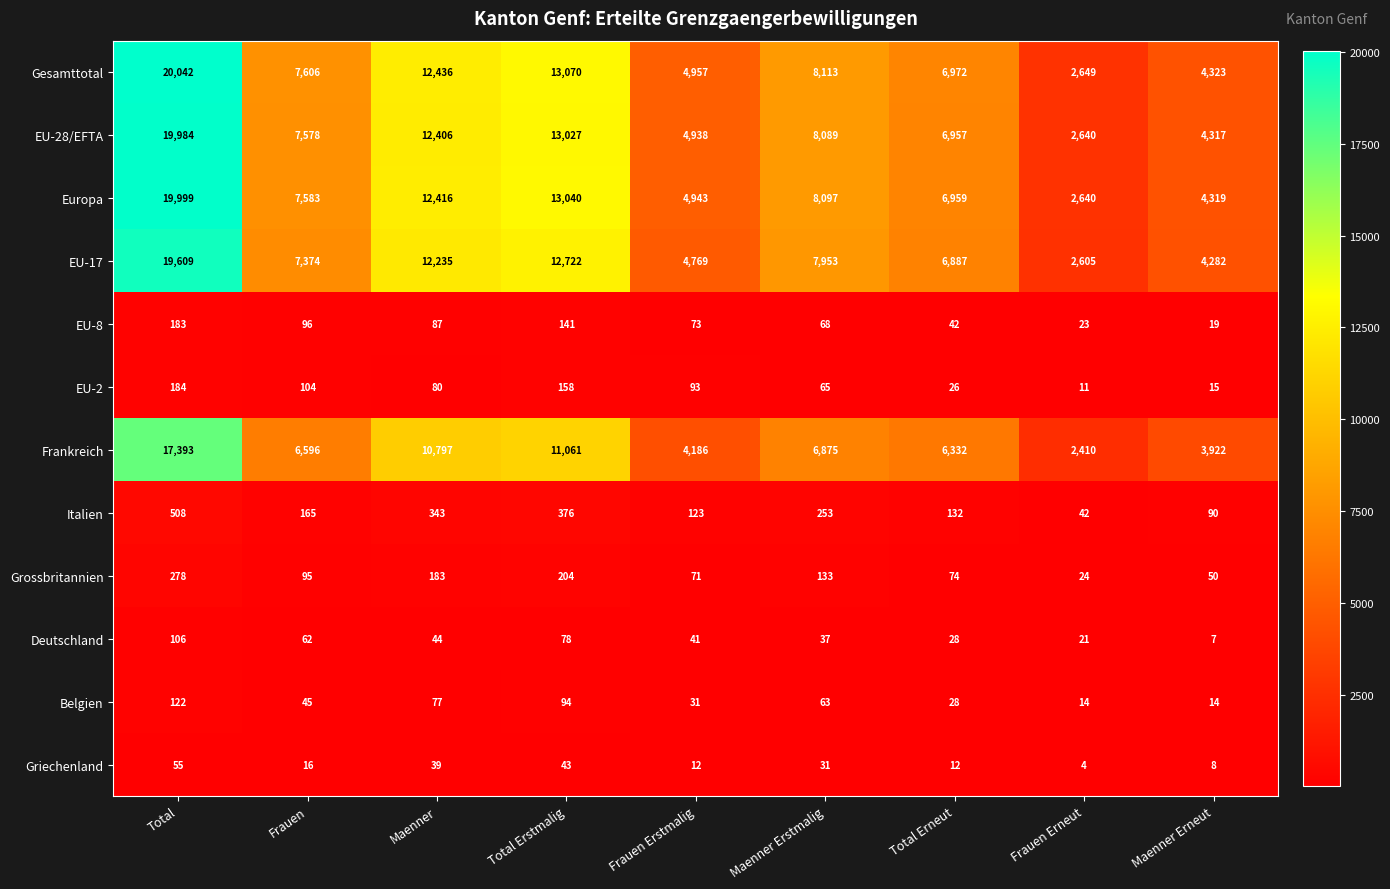

The Europa series shows 8097 at Maenner Erstmalig. True or false?

True